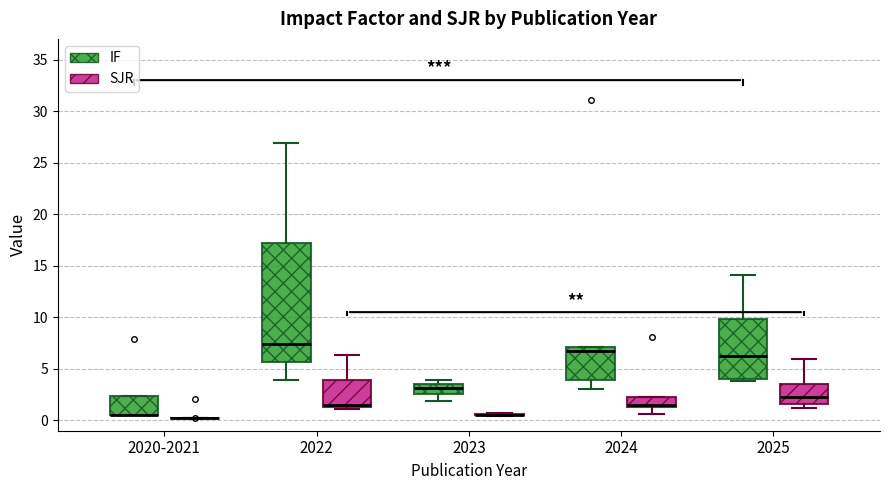

Reading left to right, transcribe this box plot: for each box, give where its median line is, the range the box spans, and where its two whiskers end, as read against the y-axis. The values are not printed on the chart, so give them approximately, as read against the axis.

2020-2021 (IF): median 0.5 (drawn on the box's lower edge), box 0.5 to 2.5, whiskers 0.5 to 2.5
2020-2021 (SJR): box collapsed to a line at 0.0, whiskers 0.0 to 0.0
2022 (IF): median 7.5, box 5.5 to 17.0, whiskers 4.0 to 27.0
2022 (SJR): median 1.5 (just above the box's lower edge), box 1.5 to 4.0, whiskers 1.0 to 6.5
2023 (IF): median 3.0, box 2.5 to 3.5, whiskers 2.0 to 4.0
2023 (SJR): box collapsed to a line at 0.5, whiskers 0.5 to 0.5
2024 (IF): median 6.5, box 4.0 to 7.0, whiskers 3.0 to 7.0
2024 (SJR): median 1.5 (just above the box's lower edge), box 1.5 to 2.5, whiskers 0.5 to 2.5
2025 (IF): median 6.0, box 4.0 to 10.0, whiskers 4.0 (just below the box's lower edge) to 14.0
2025 (SJR): median 2.5, box 1.5 to 3.5, whiskers 1.0 to 6.0